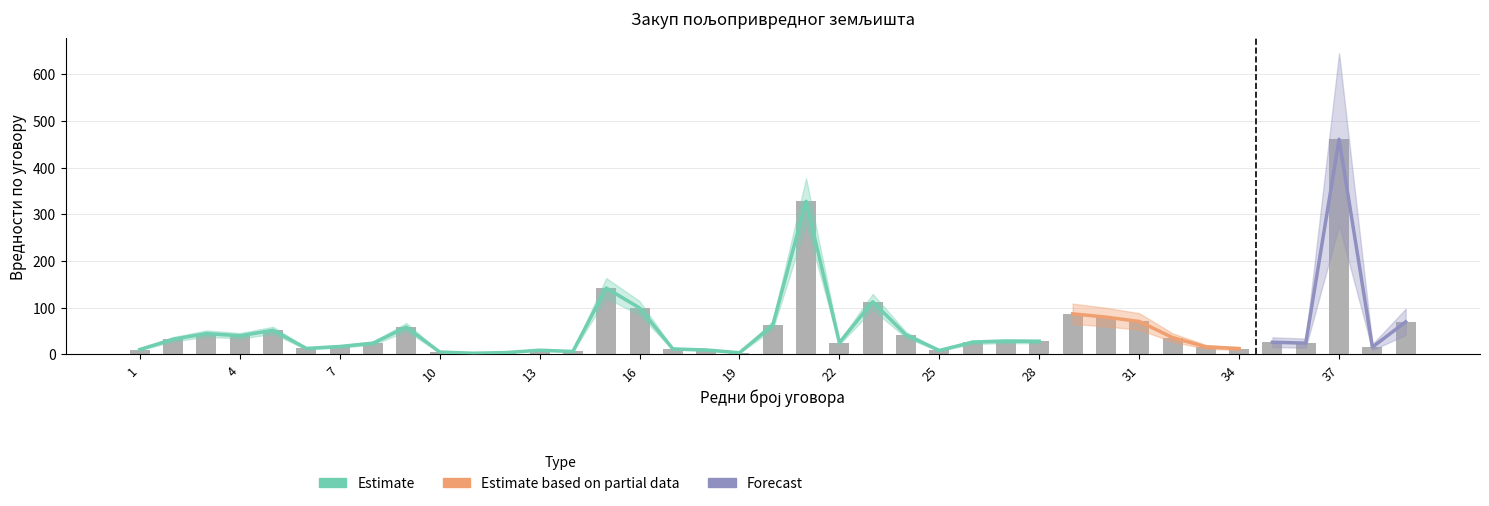

At how many categories does at least one series exceed 432?

1